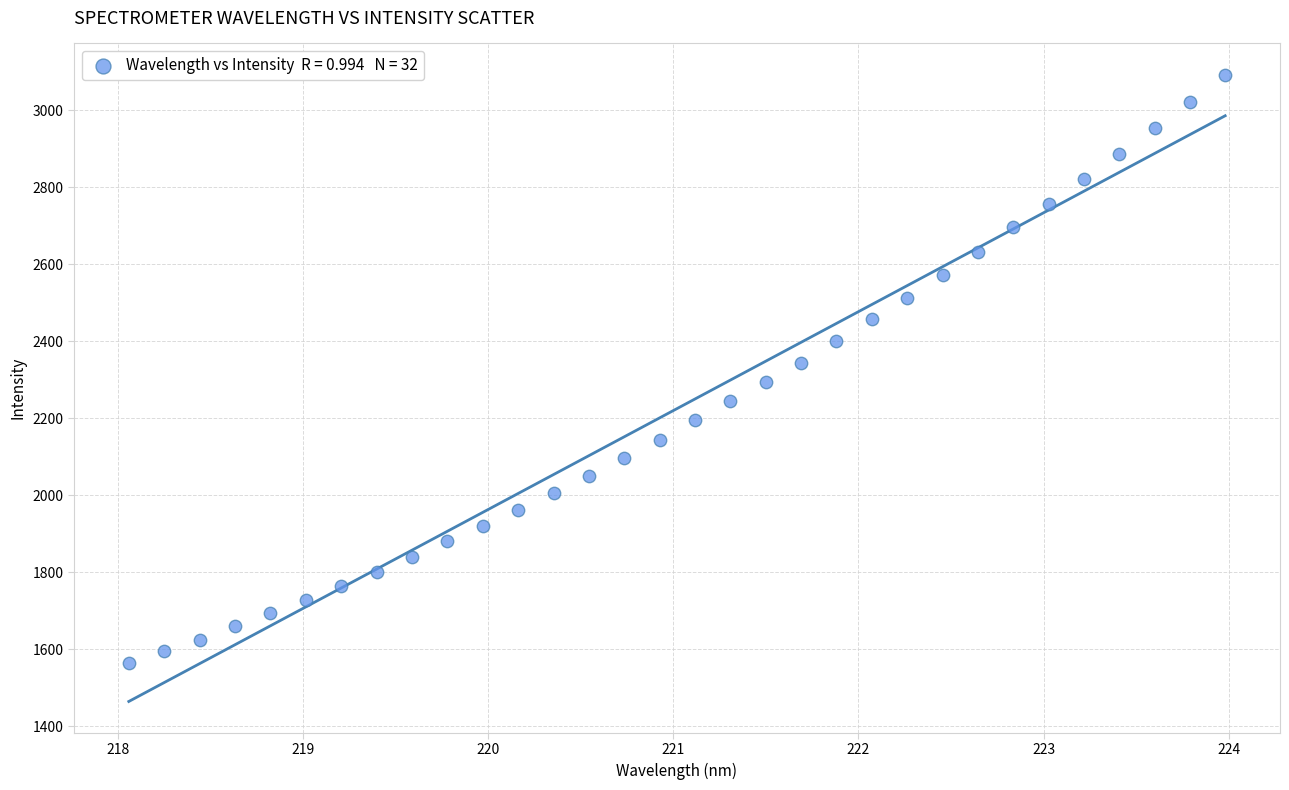

What is the range of X values (max minus min)?

5.9